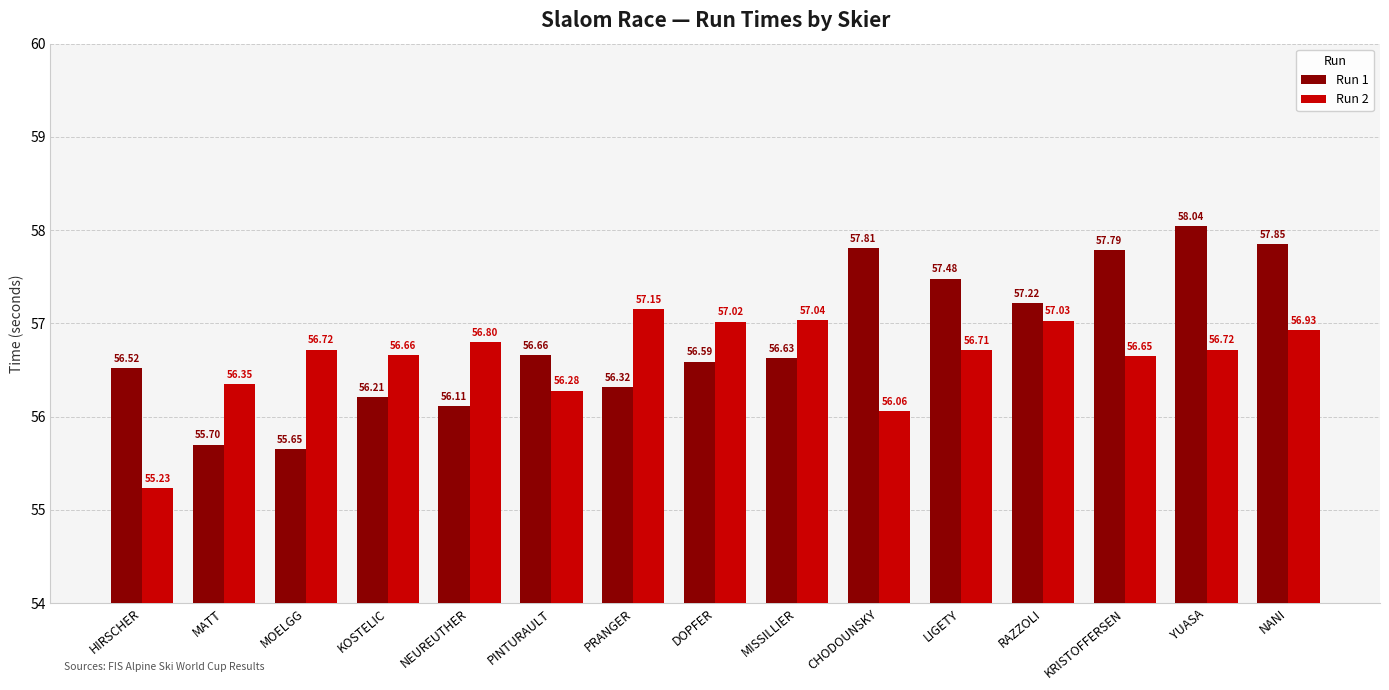

Does the chart contain any negative values?

No